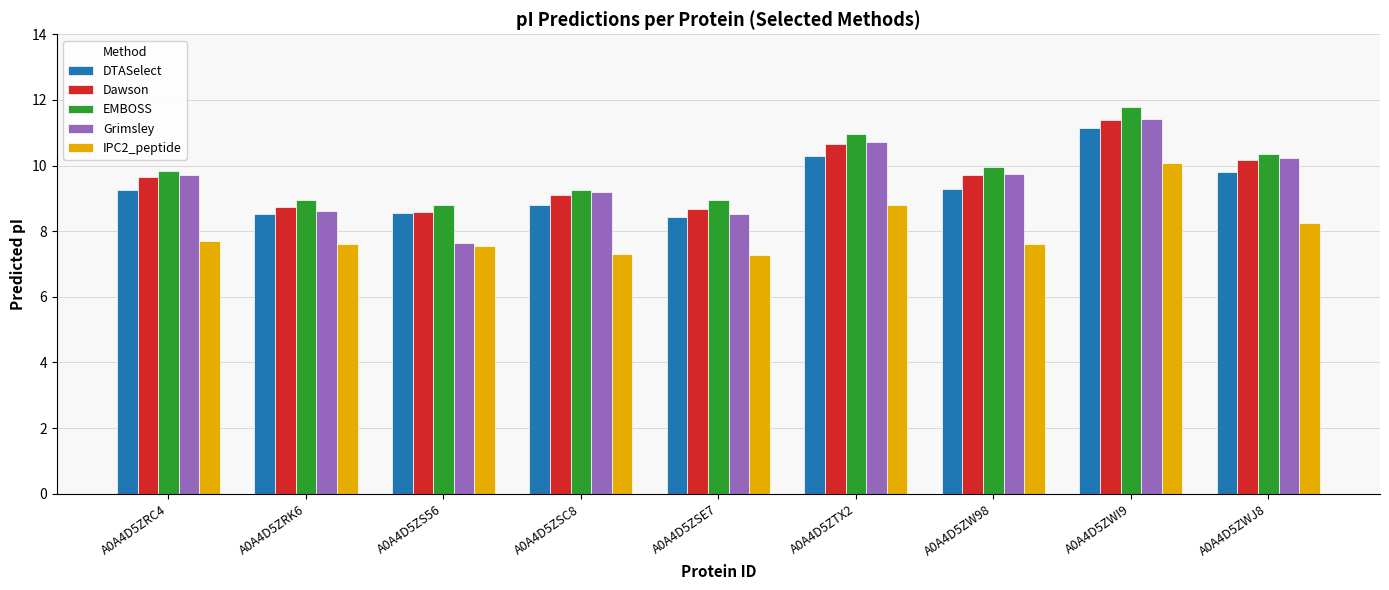

What is the label of the 1st bar from the right?

A0A4D5ZWJ8